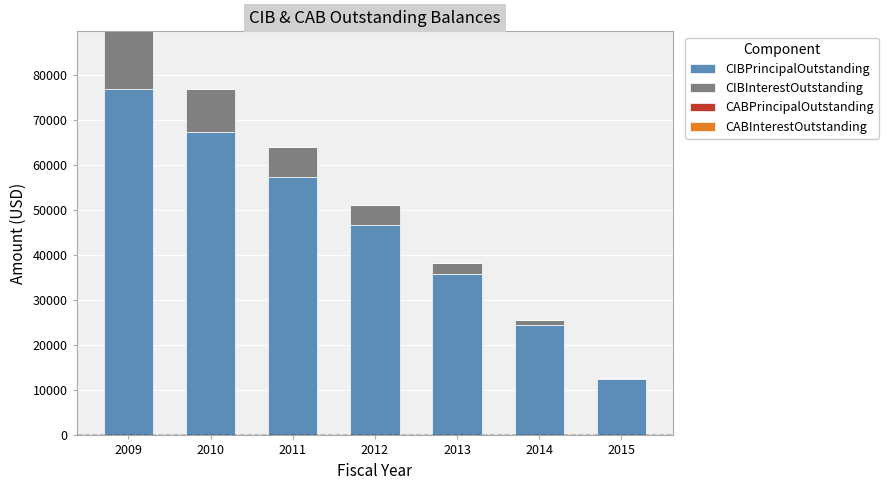

What is the total value across all series at 2009?

89590.3